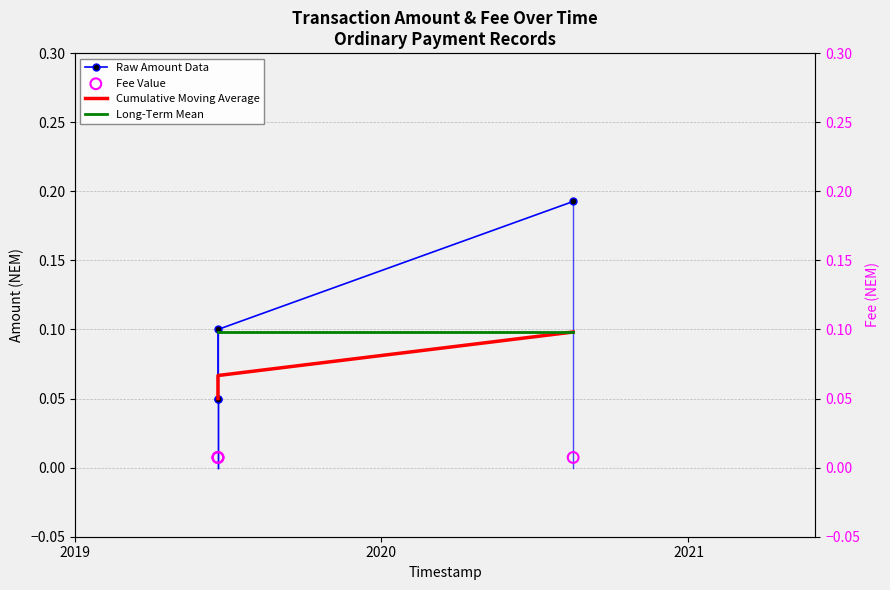

Which series reaches the minimum Y coordinate?

Fee Value